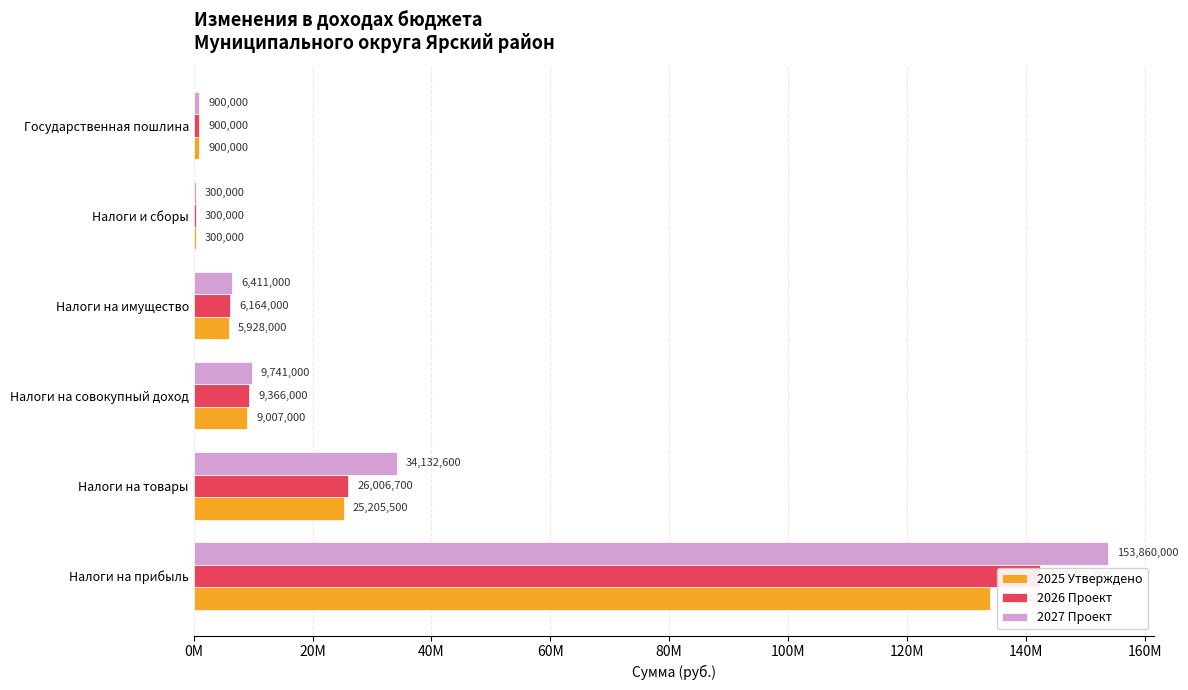

What is the average value of the 2025 Утверждено series?

29208750